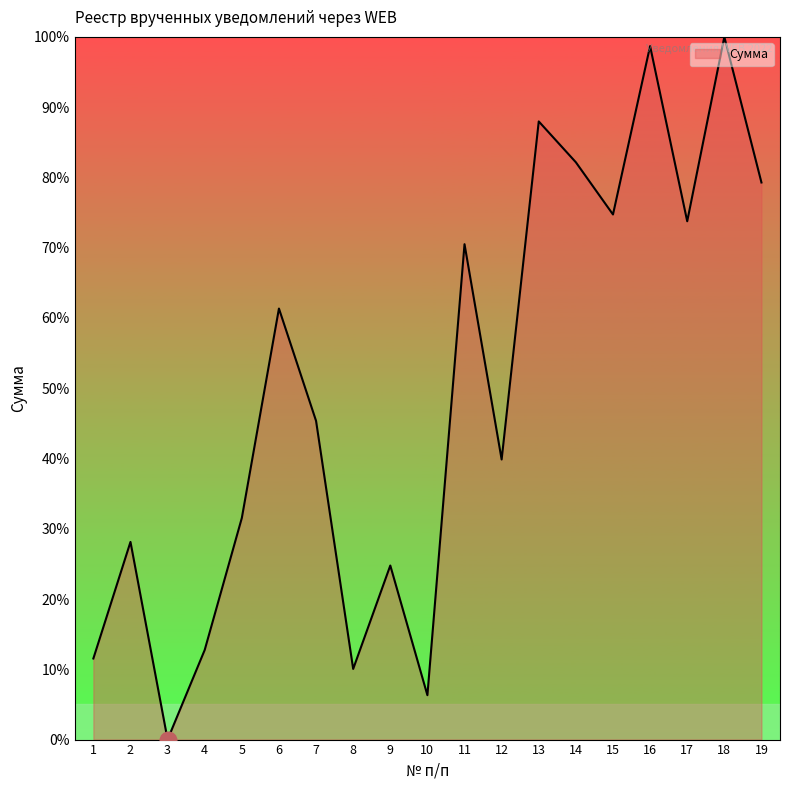

How many values are below 45?

9